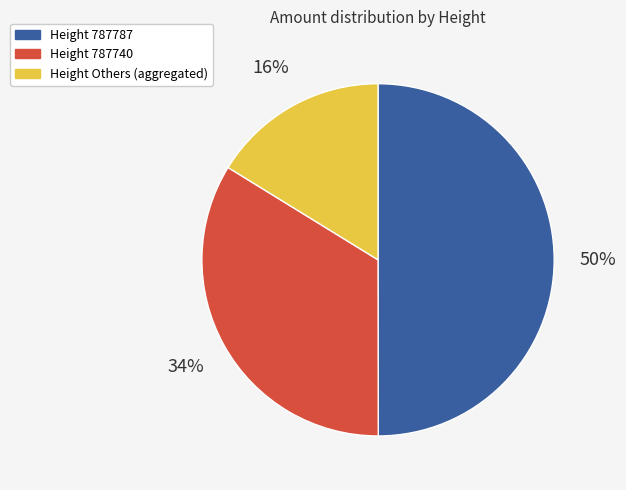

To the nearest percent, what is the average slice percentage?

33%